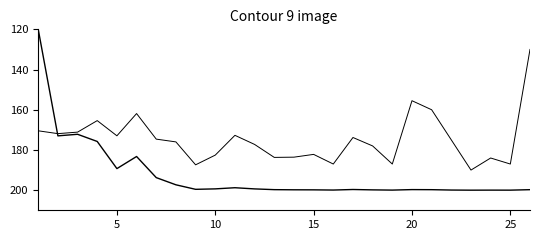

How many lines are shown in the chart?

2